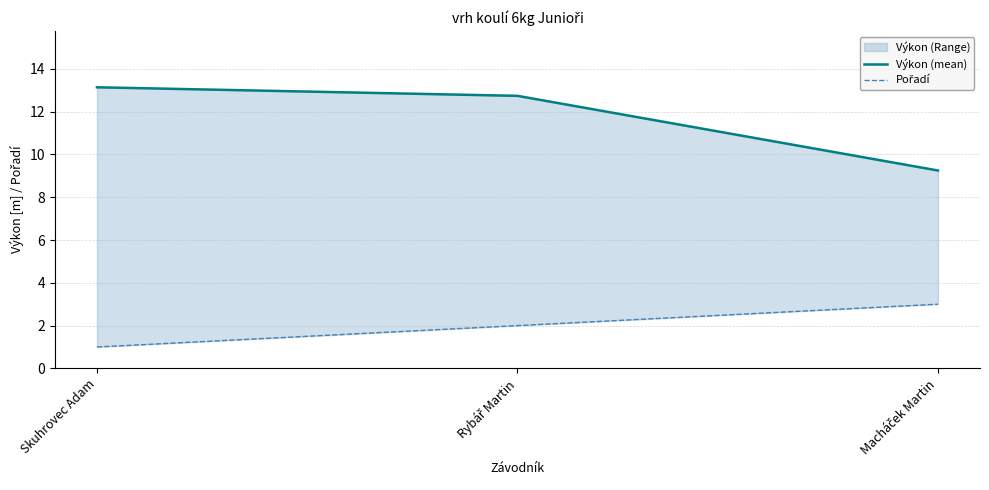

What is the greatest value displayed?

13.1